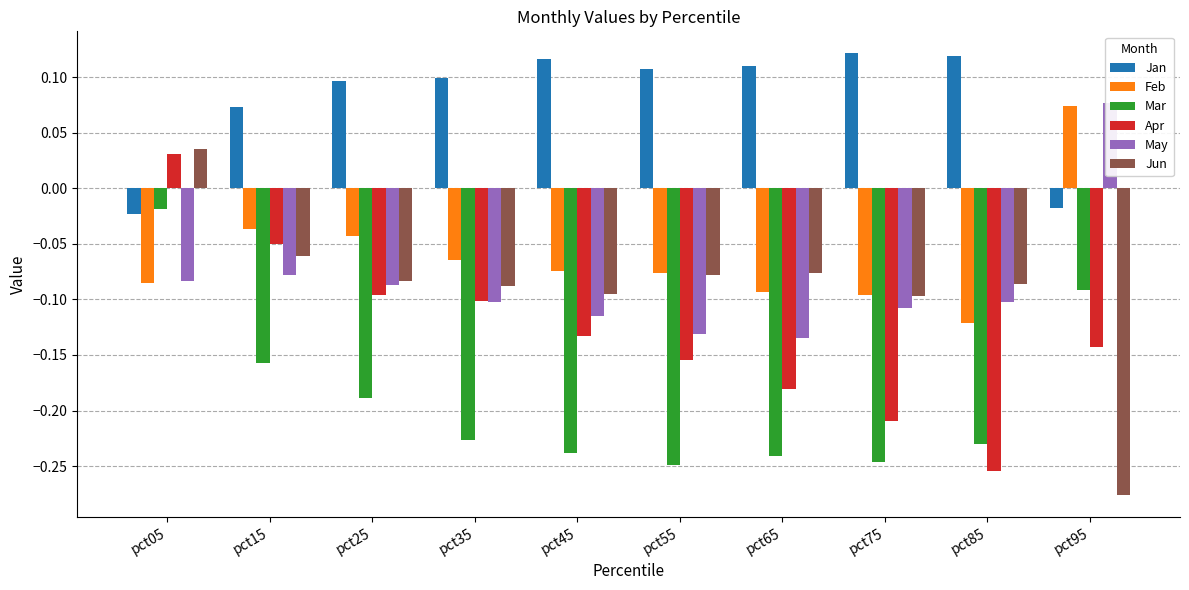

Reading left to right, transcribe all the data shown in this chart.

Jan: pct05=-0.0	pct15=0.1	pct25=0.1	pct35=0.1	pct45=0.1	pct55=0.1	pct65=0.1	pct75=0.1	pct85=0.1	pct95=-0.0
Feb: pct05=-0.1	pct15=-0.0	pct25=-0.0	pct35=-0.1	pct45=-0.1	pct55=-0.1	pct65=-0.1	pct75=-0.1	pct85=-0.1	pct95=0.1
Mar: pct05=-0.0	pct15=-0.2	pct25=-0.2	pct35=-0.2	pct45=-0.2	pct55=-0.2	pct65=-0.2	pct75=-0.2	pct85=-0.2	pct95=-0.1
Apr: pct05=0.0	pct15=-0.1	pct25=-0.1	pct35=-0.1	pct45=-0.1	pct55=-0.2	pct65=-0.2	pct75=-0.2	pct85=-0.3	pct95=-0.1
May: pct05=-0.1	pct15=-0.1	pct25=-0.1	pct35=-0.1	pct45=-0.1	pct55=-0.1	pct65=-0.1	pct75=-0.1	pct85=-0.1	pct95=0.1
Jun: pct05=0.0	pct15=-0.1	pct25=-0.1	pct35=-0.1	pct45=-0.1	pct55=-0.1	pct65=-0.1	pct75=-0.1	pct85=-0.1	pct95=-0.3